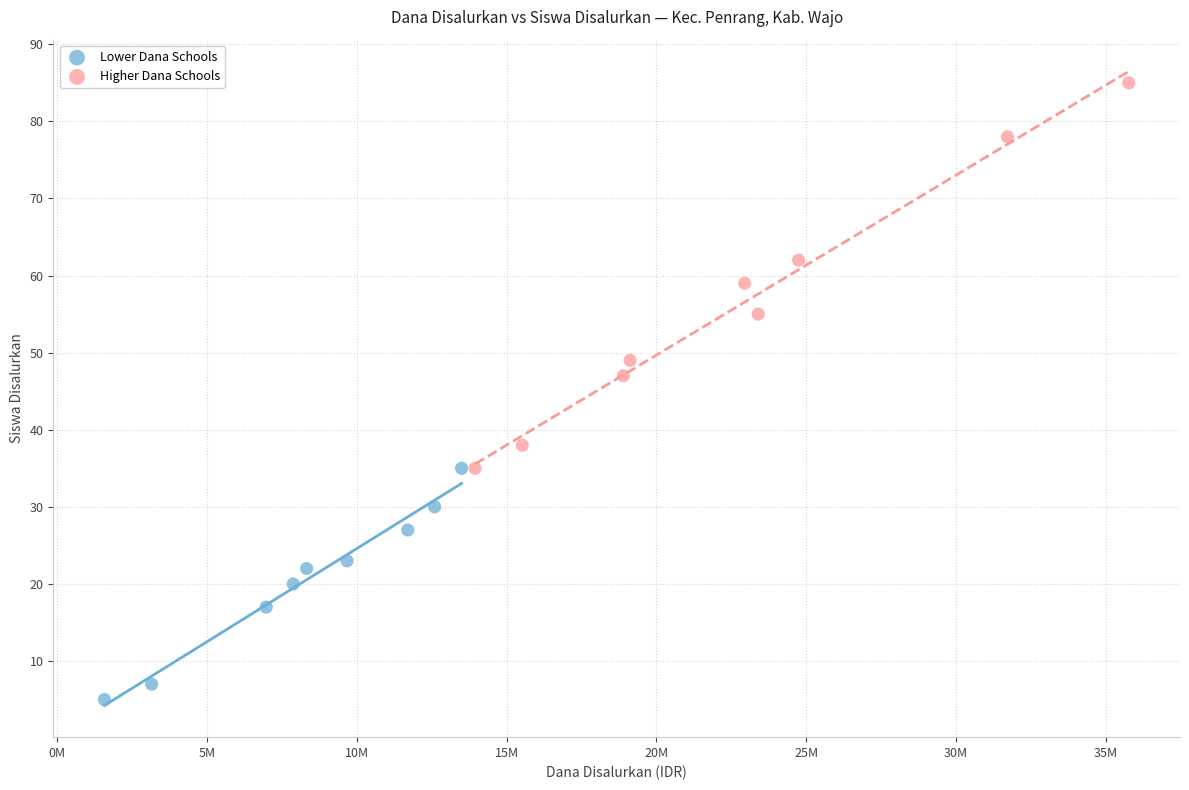

Which series reaches the minimum Y coordinate?

Lower Dana Schools